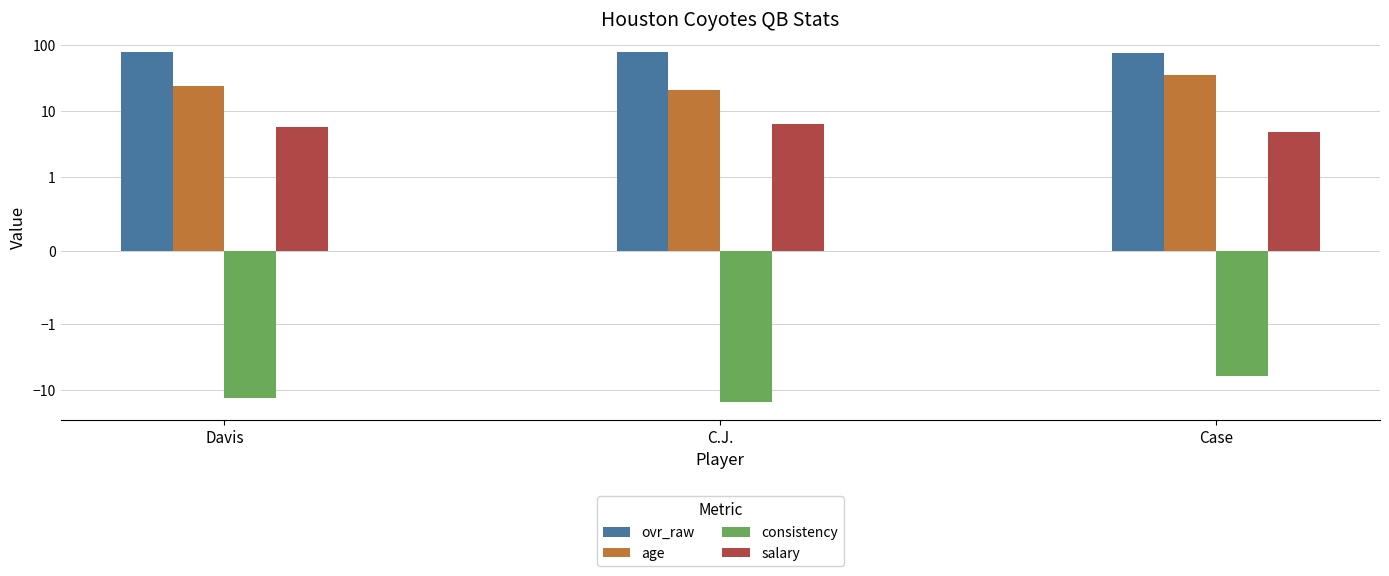

Which label corresponds to the smallest value in the chart?

C.J.